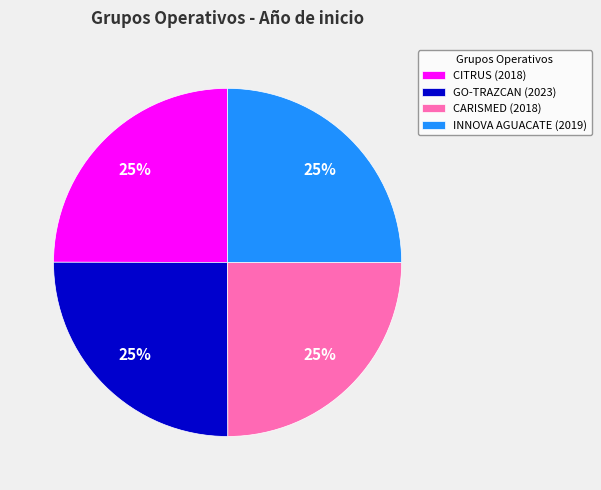

Approximately how many times larger is the value at GO-TRAZCAN (2023) compared to INNOVA AGUACATE (2019)?

1.0